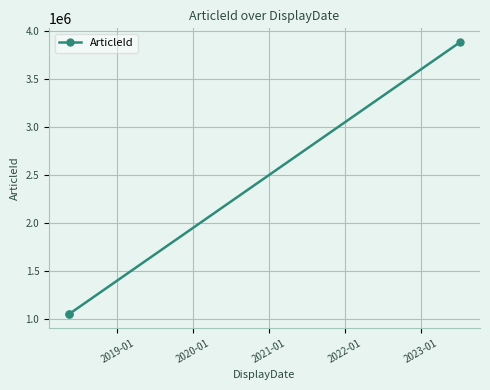

What is the value of the 1st point from the left?

1048316